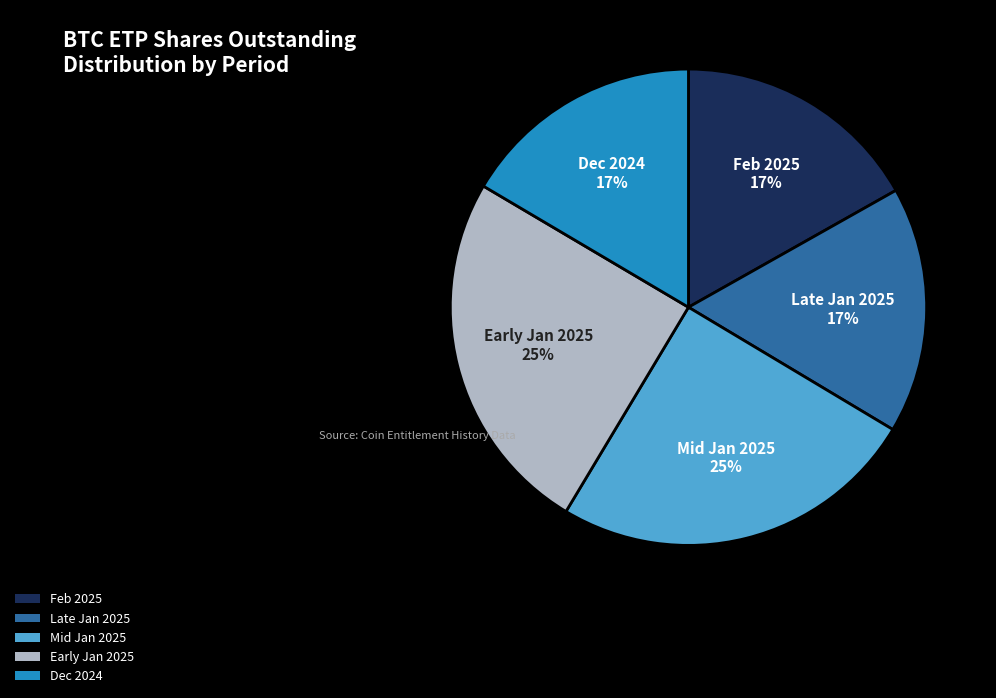

Do Mid Jan 2025 and Feb 2025 together represent more than half of the pie?

No